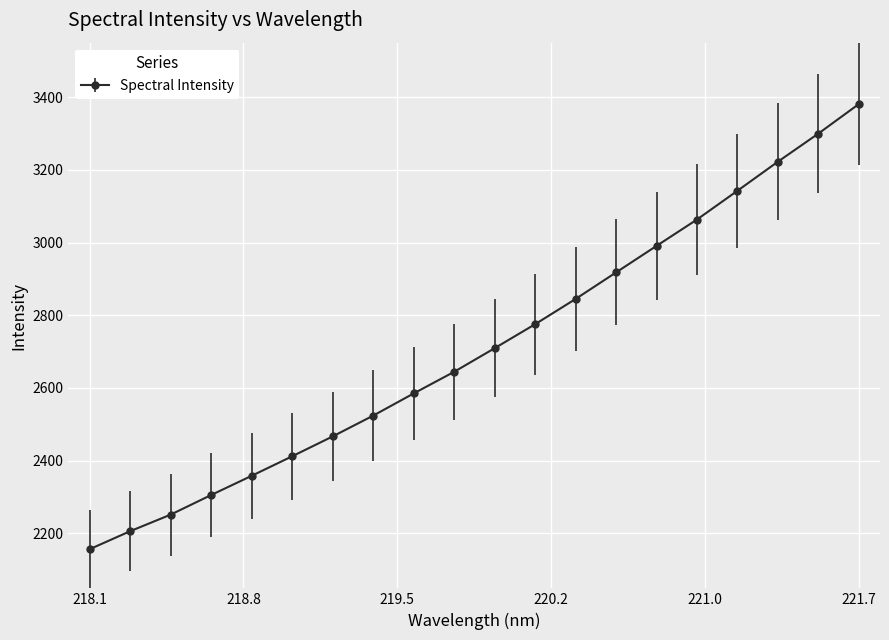

How many lines are shown in the chart?

1